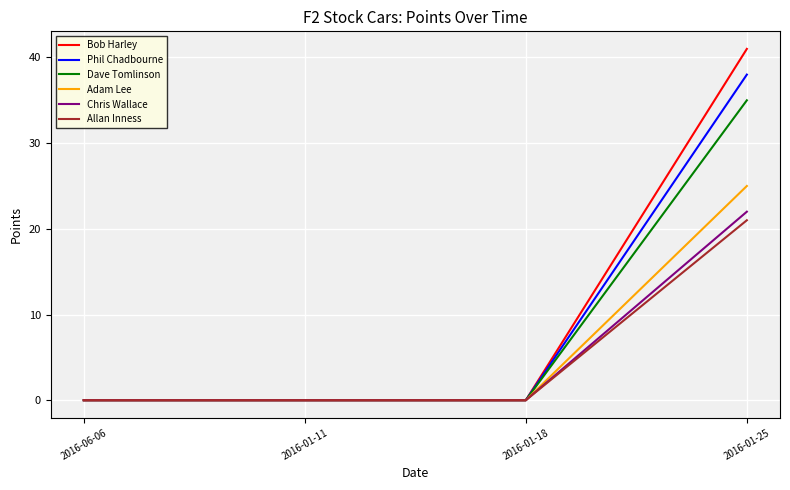

What is the difference between the maximum and minimum values in the Allan Inness series?

21